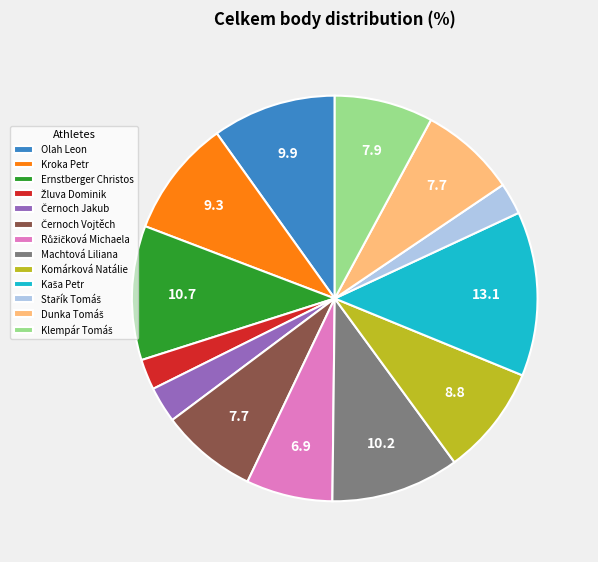

Between Kroka Petr and Komárková Natálie, which is larger?

Kroka Petr